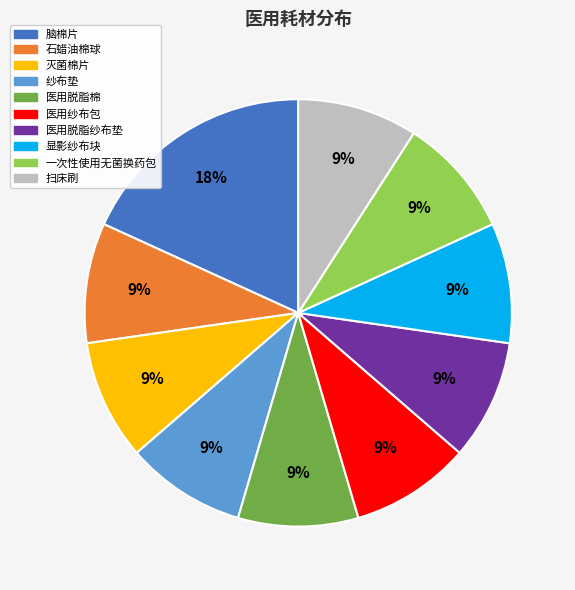

Does 扫床刷 represent more than half of the total?

No